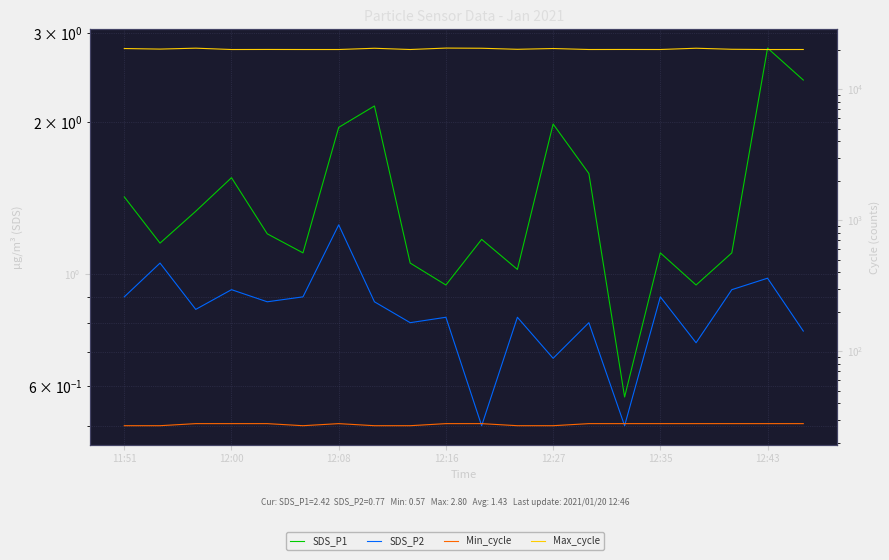

In SDS_P1, how many points are higher than both neighbors (excluding endpoints)?

6